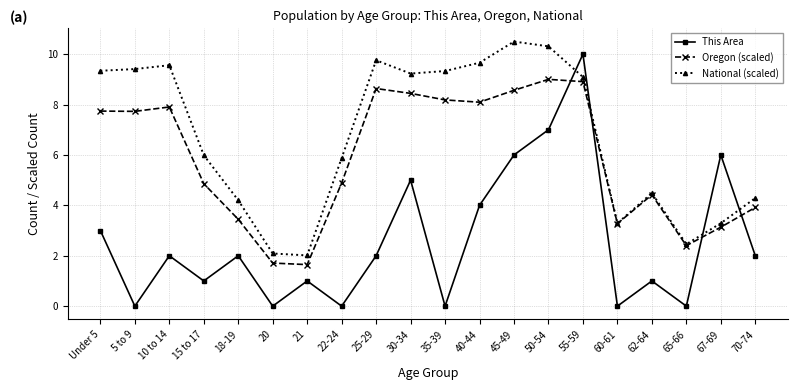

At 25-29, list the series in order from largest to smallest.

National (scaled), Oregon (scaled), This Area